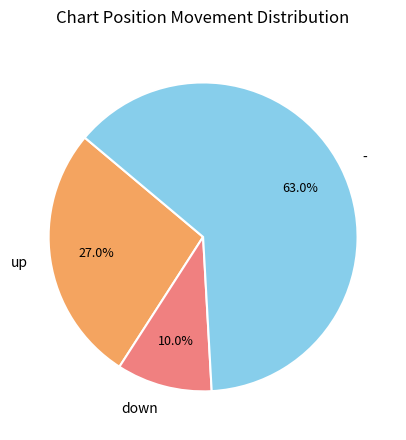

How many slices are in this pie chart?

3